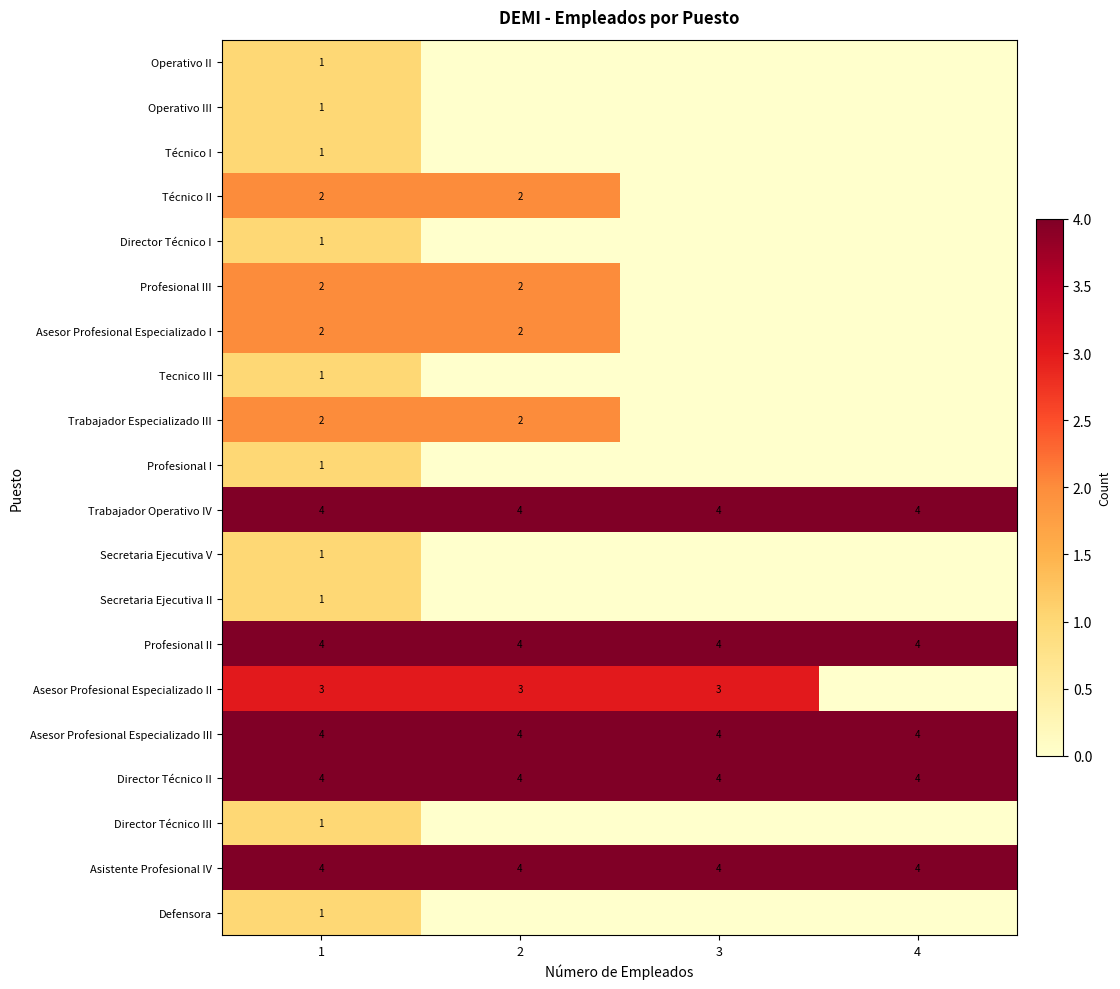

At which category does the chart reach its minimum across all series?

2